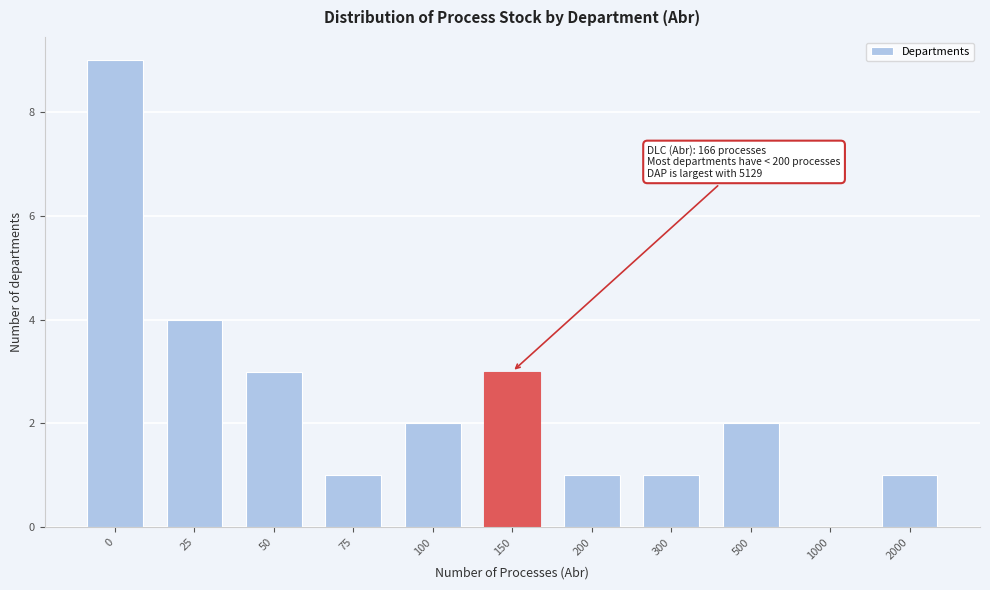

Reading left to right, extract all data points from this chart.

0=9	25=4	50=3	75=1	100=2	150=3	200=1	300=1	500=2	1000=0	2000=1